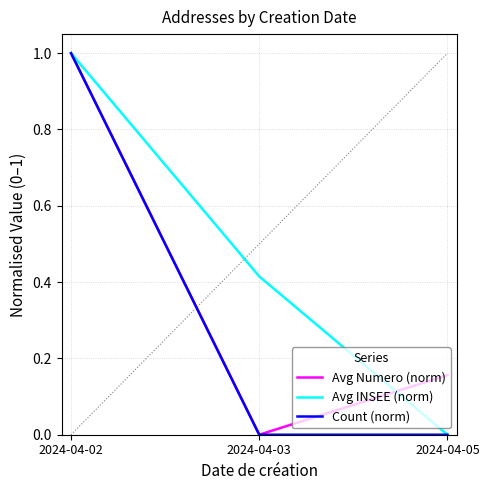

True or false: Avg Numero (norm) has a value of -0.5 at 2024-04-03.

False